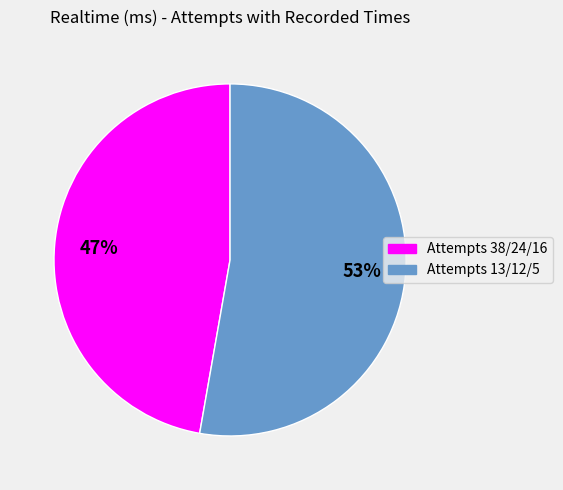

To the nearest percent, what is the average slice percentage?

50%